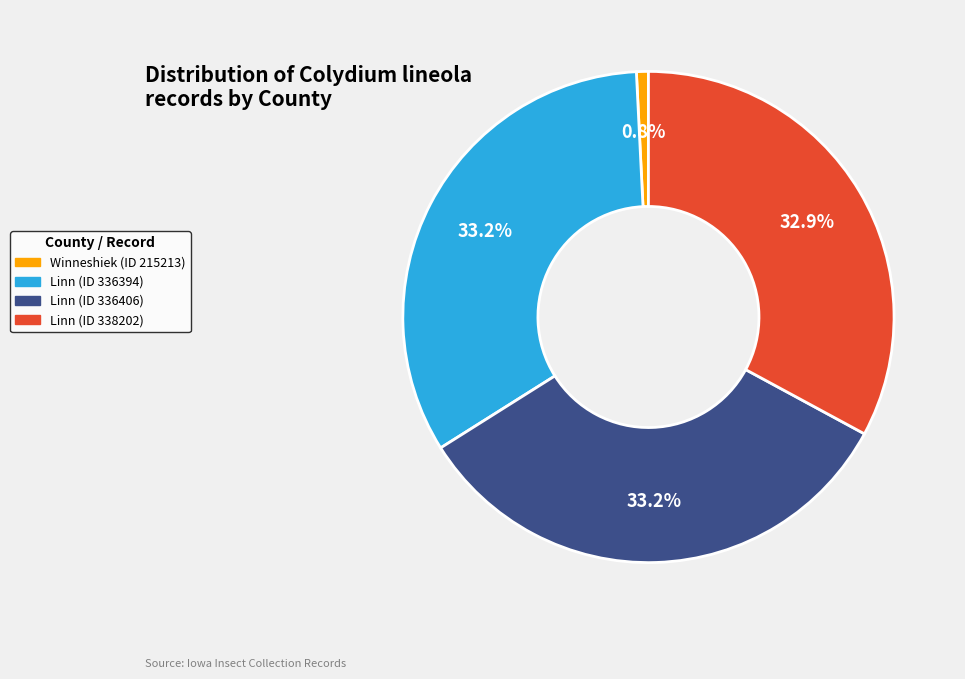

Is Linn (ID 336406) the majority of the pie?

No